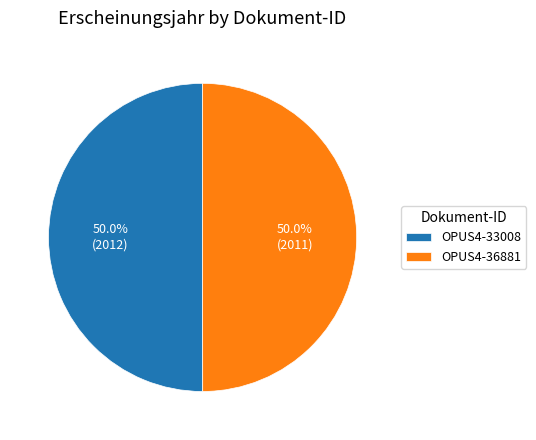

What portion of the pie excludes OPUS4-33008?

50.0%